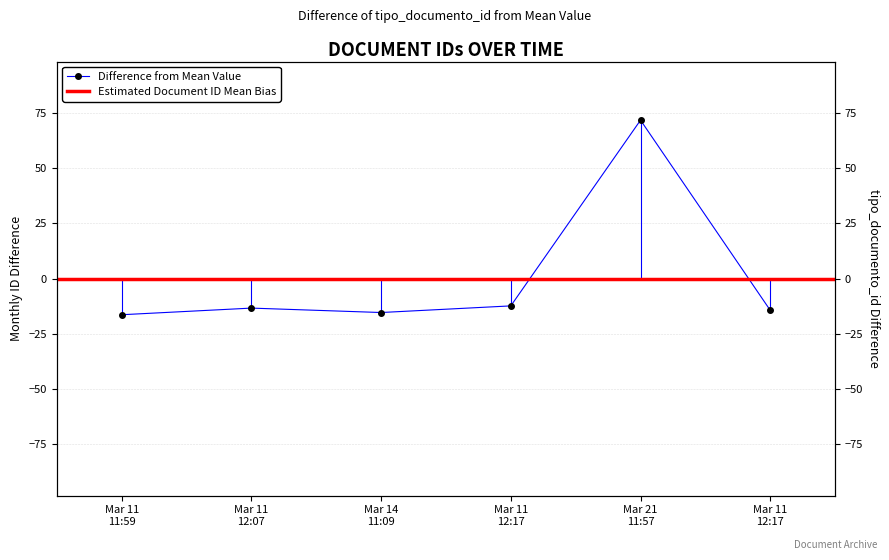

How many points are lower than both their immediate neighbors (excluding endpoints)?

1